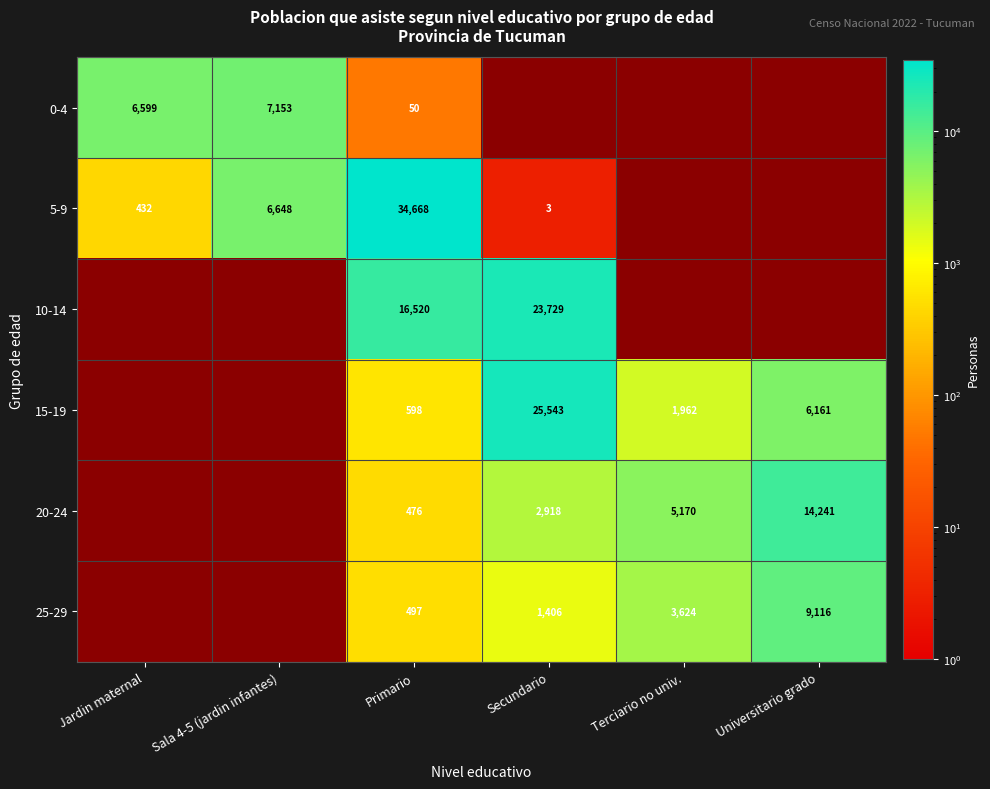

What is the sum of the 0-4 values at Primario and Jardin maternal?

6649